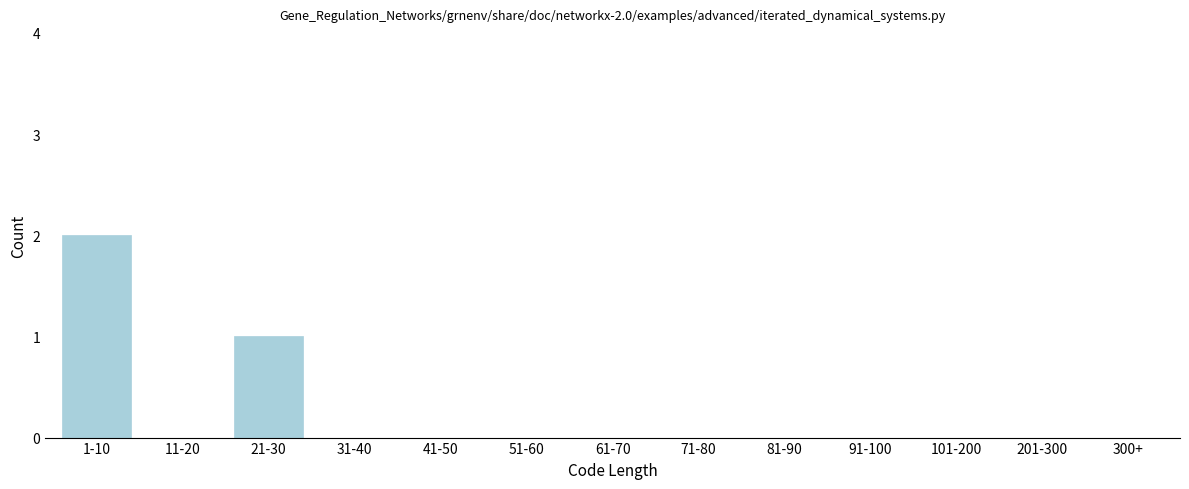

Reading left to right, transcribe all the data shown in this chart.

1-10=2	11-20=0	21-30=1	31-40=0	41-50=0	51-60=0	61-70=0	71-80=0	81-90=0	91-100=0	101-200=0	201-300=0	300+=0